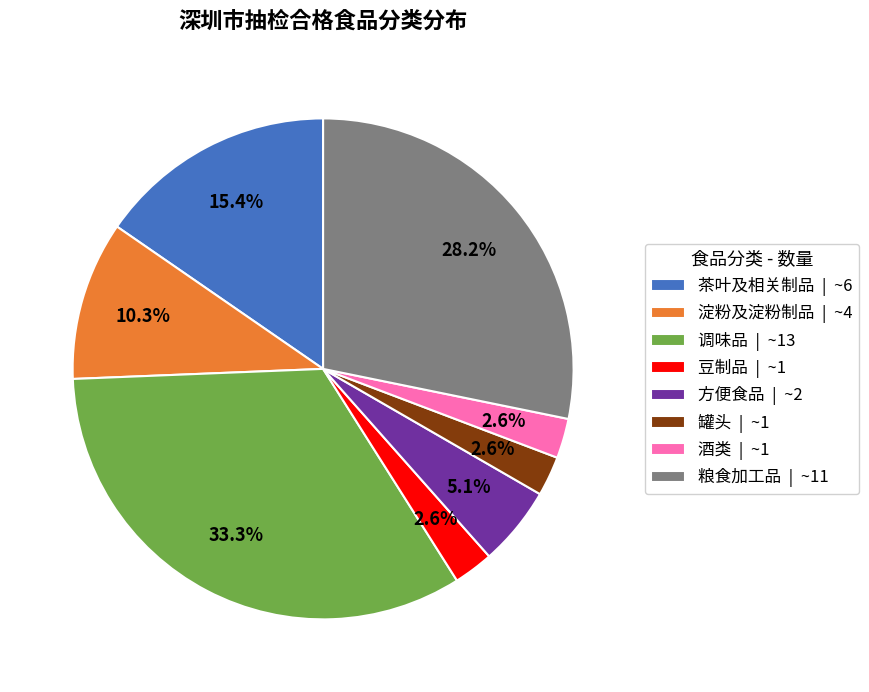

To the nearest percent, what percentage of the pie is 豆制品?

3%